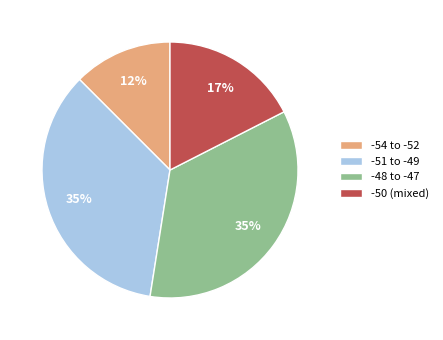

Is it true that -50 (mixed) is 17% of the pie?

True